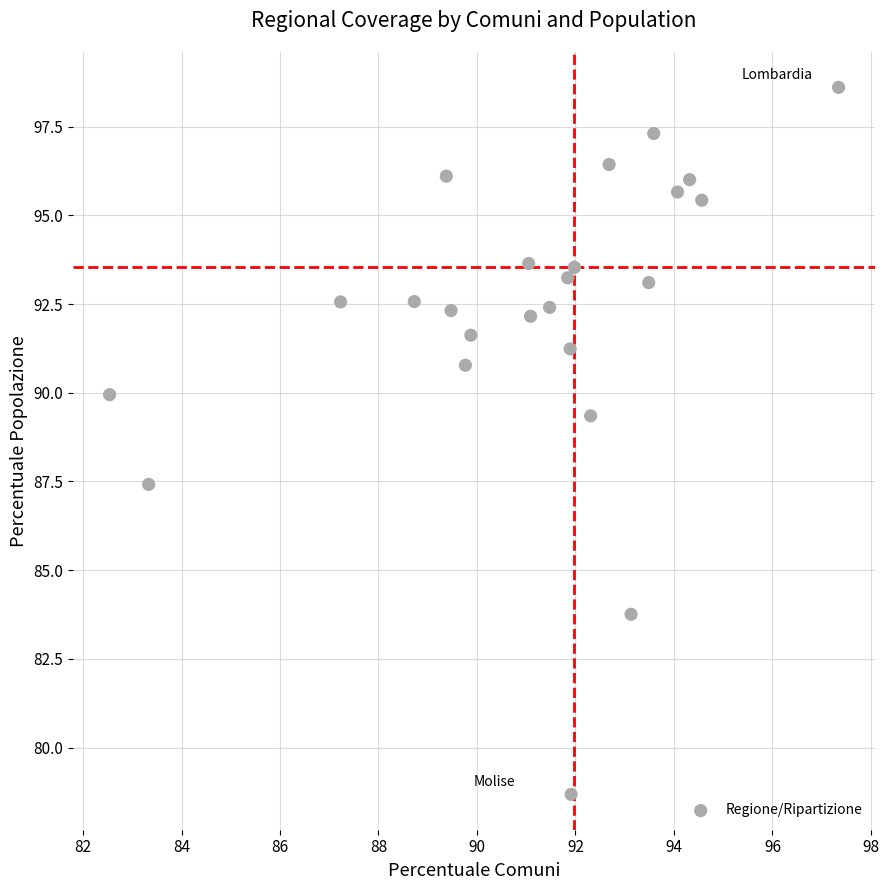

What is the range of X values (max minus min)?

14.8